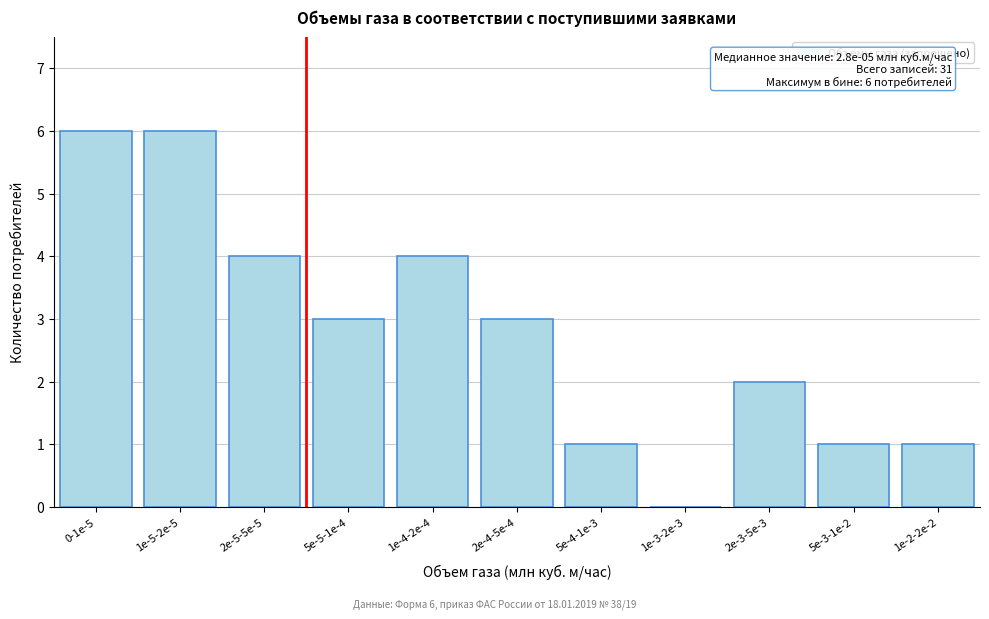

Reading left to right, extract all data points from this chart.

0-1e-5=6	1e-5-2e-5=6	2e-5-5e-5=4	5e-5-1e-4=3	1e-4-2e-4=4	2e-4-5e-4=3	5e-4-1e-3=1	1e-3-2e-3=0	2e-3-5e-3=2	5e-3-1e-2=1	1e-2-2e-2=1